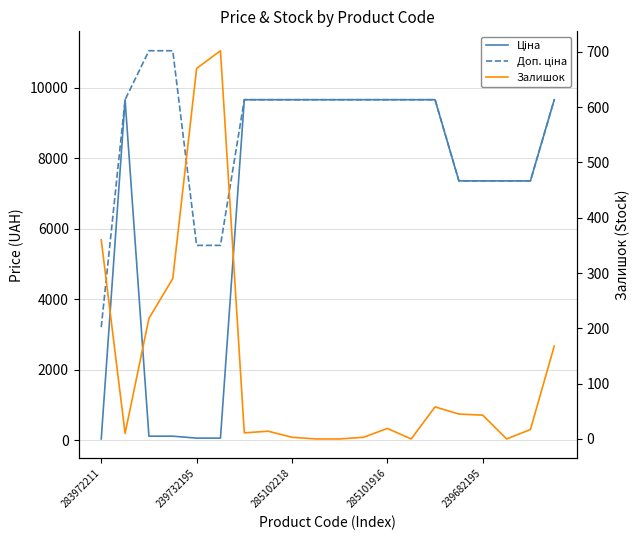

What is the approximate value of Ціна at 10?

9664.7